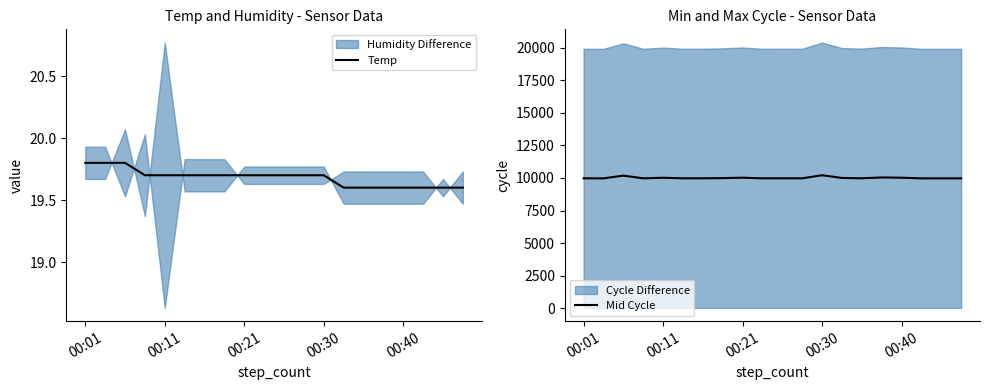

Is it true that Temp equals 19.7 at 00:30?

True